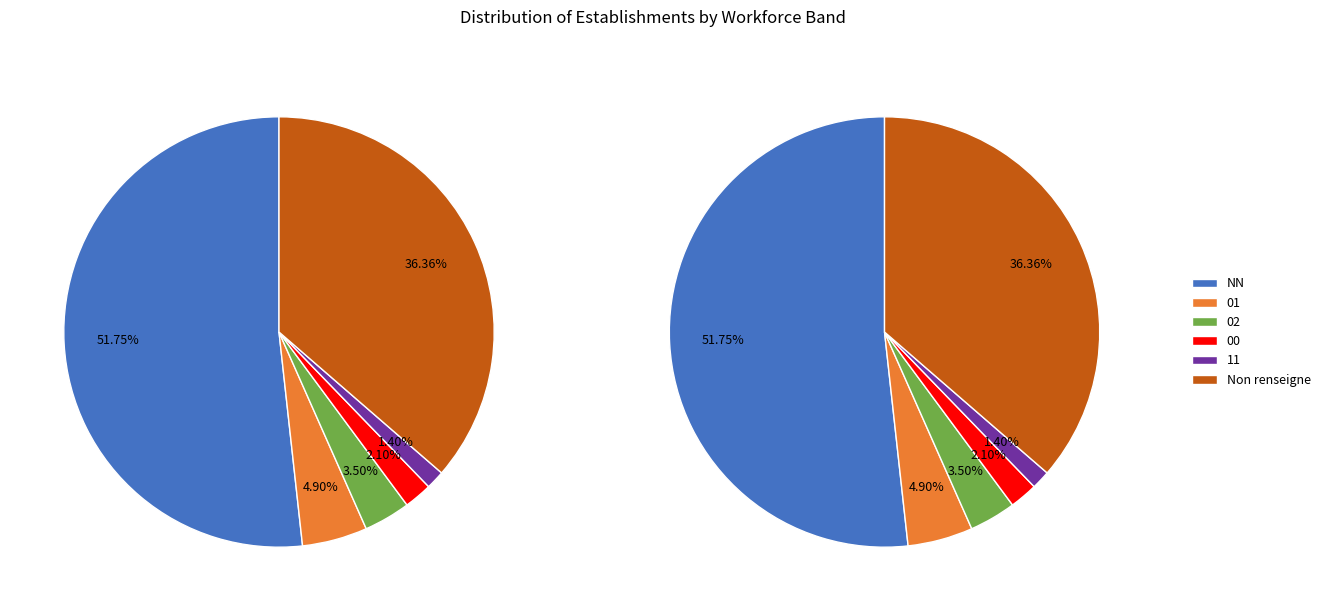

True or false: 01 accounts for 5% of the total.

True